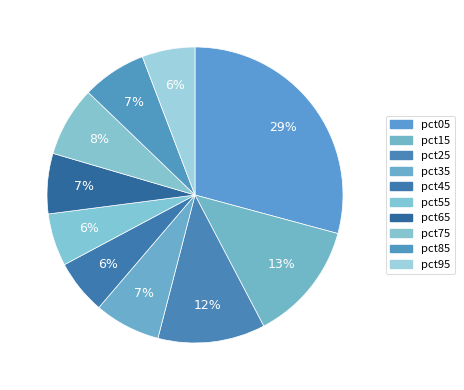

To the nearest percent, what is the difference between the largest and smallest slice percentages?

23%